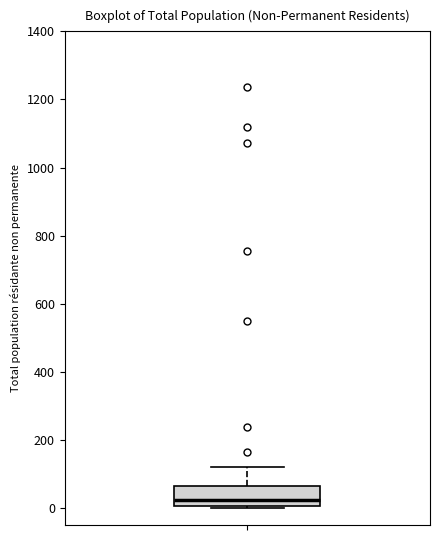

Read this box plot against the y-axis: the position of the median line, the range covered by the box, and the ends of both whiskers. The values are not printed on the chart, so give them approximately, as read against the axis.

median 20, box 0 to 60, whiskers 0 (just below the box's lower edge) to 120